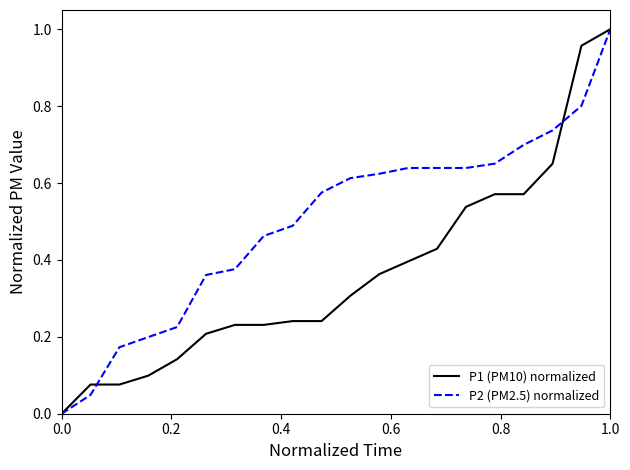

Which series has the largest total across all categories?

P2 (PM2.5) normalized